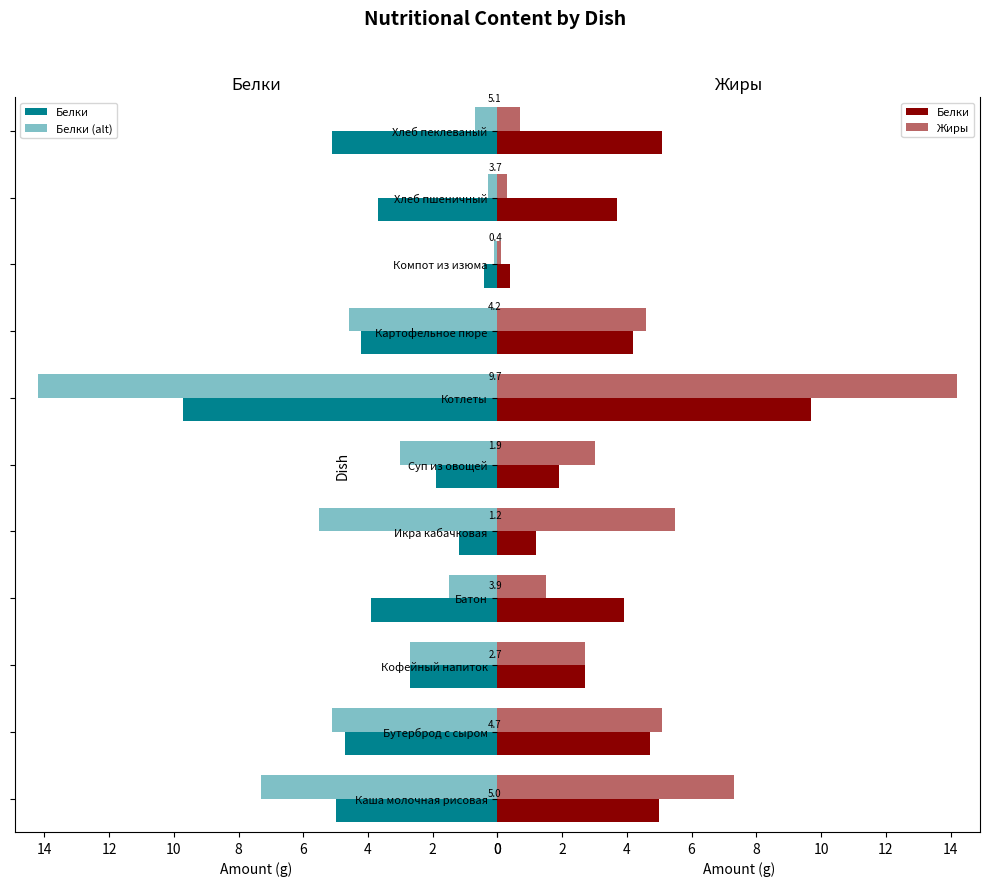

Which series has the largest range (max minus min)?

Белки (alt)